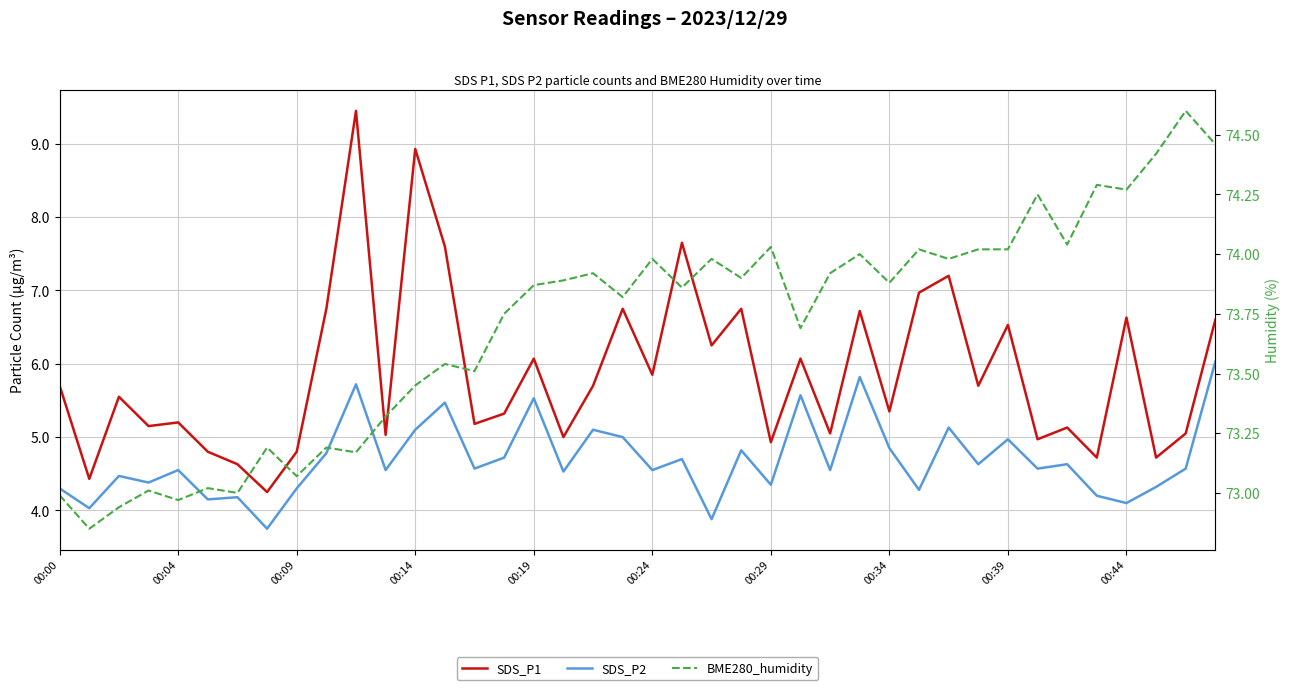

At how many categories does at least one series exceed 33?

40